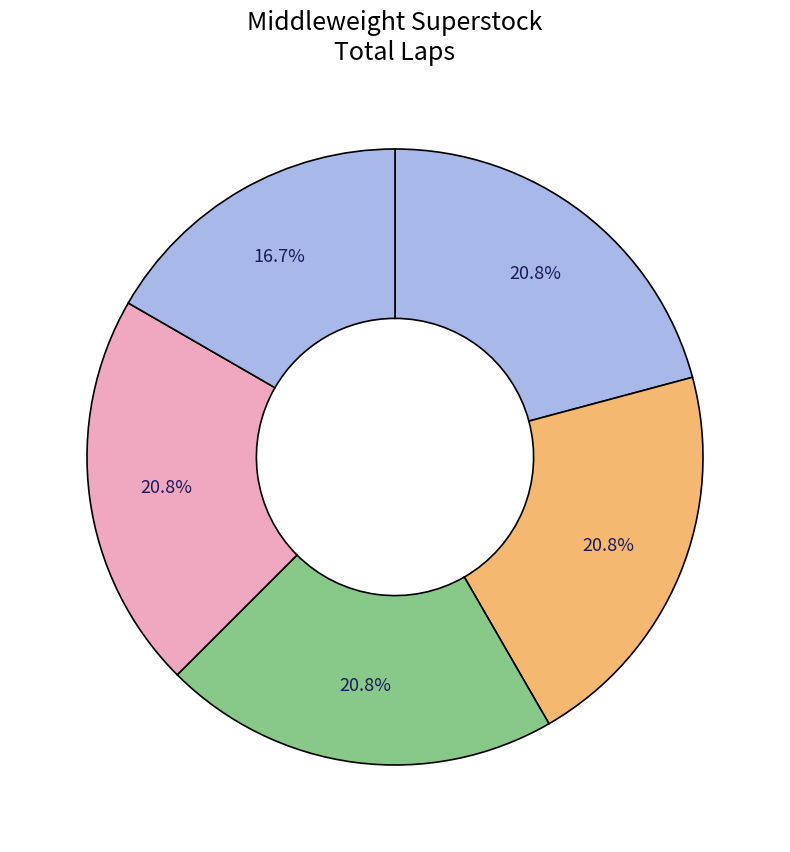

Is there a majority slice in this chart?

No